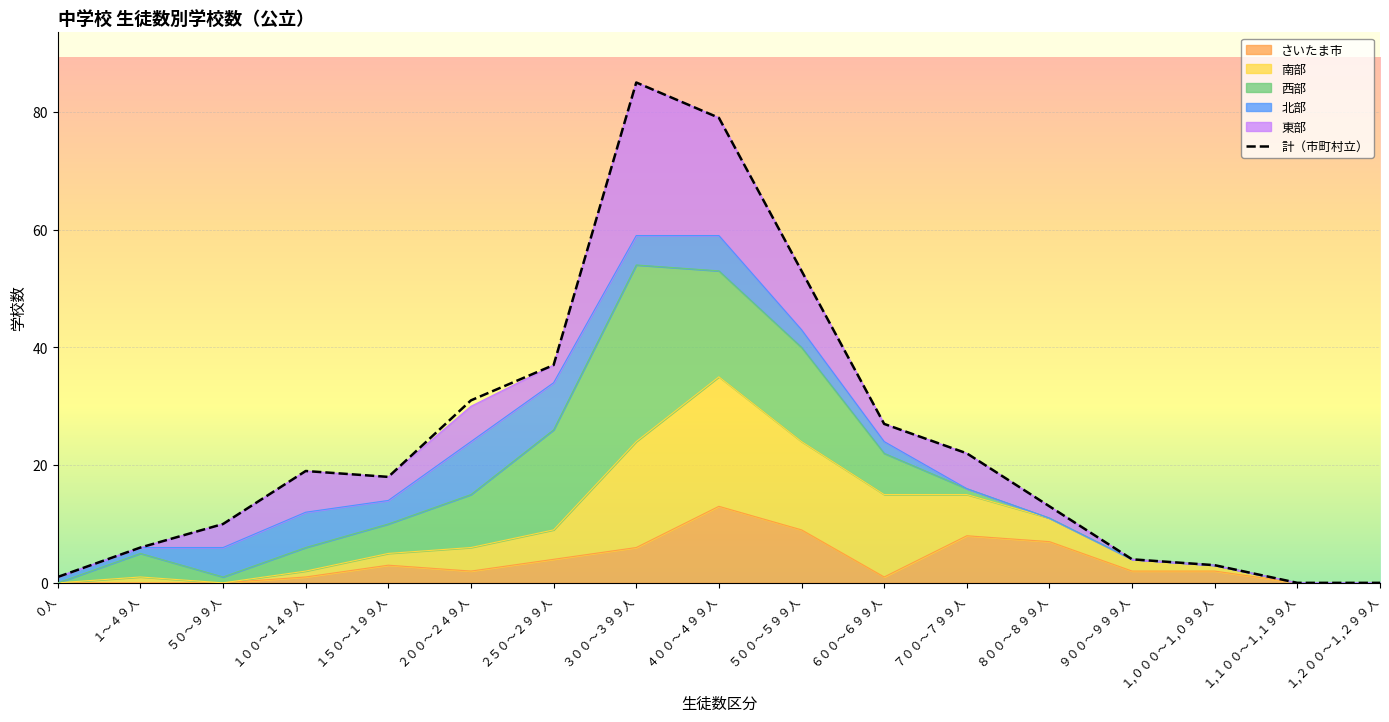

Where does the data first go above 18?

１００～１４９人